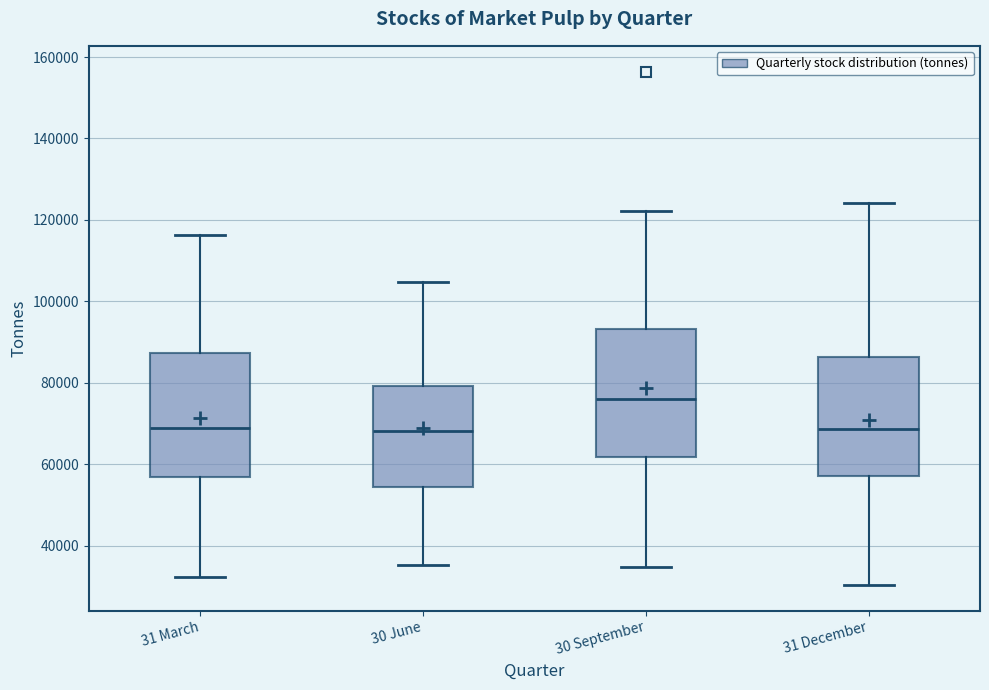

Where does the median line of the box for 31 December sit on the y-axis? The values are not printed on the chart, so give them approximately, as read against the axis.

68000